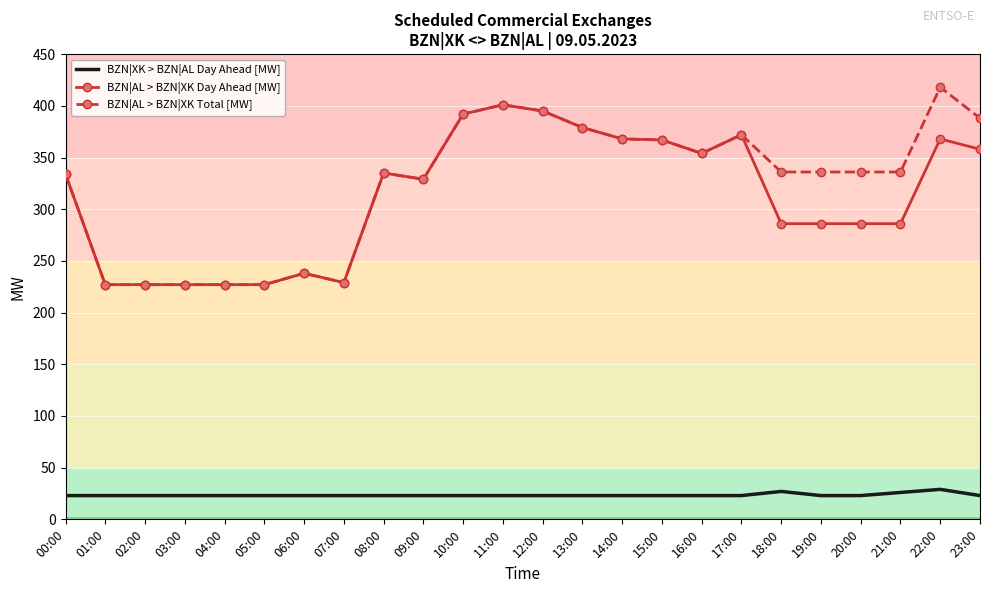

What are all the series names shown in the legend?

BZN|XK > BZN|AL Day Ahead [MW], BZN|AL > BZN|XK Day Ahead [MW], BZN|AL > BZN|XK Total [MW]